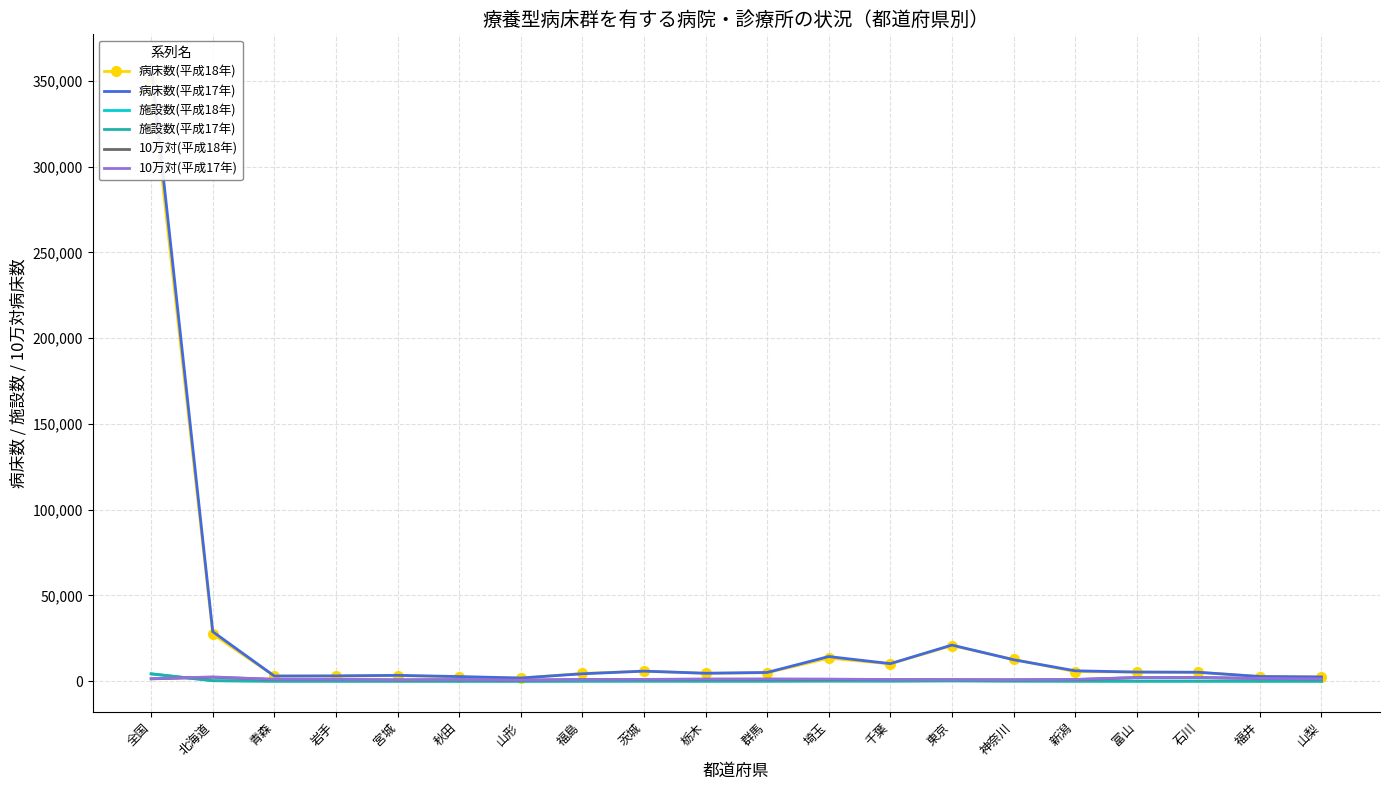

How many data points in 10万対(平成18年) are above 1072?

10